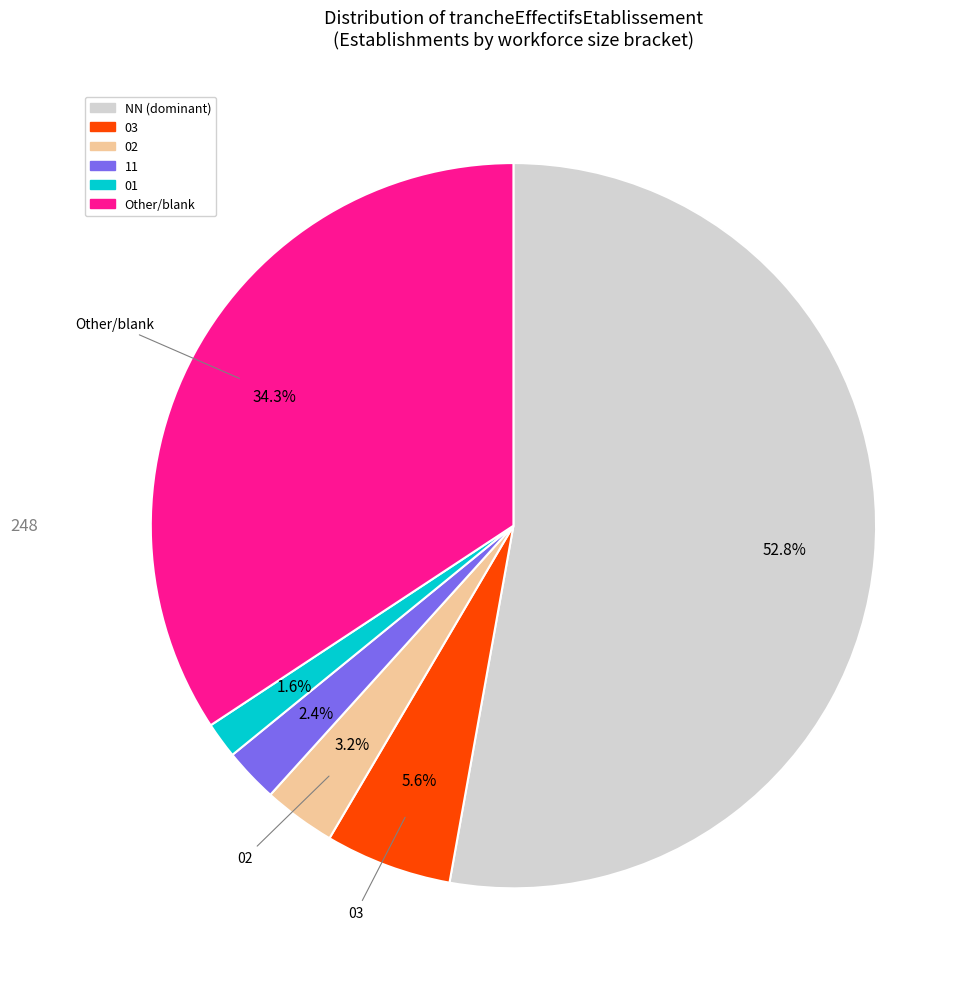

To the nearest percent, what is the average slice percentage?

17%